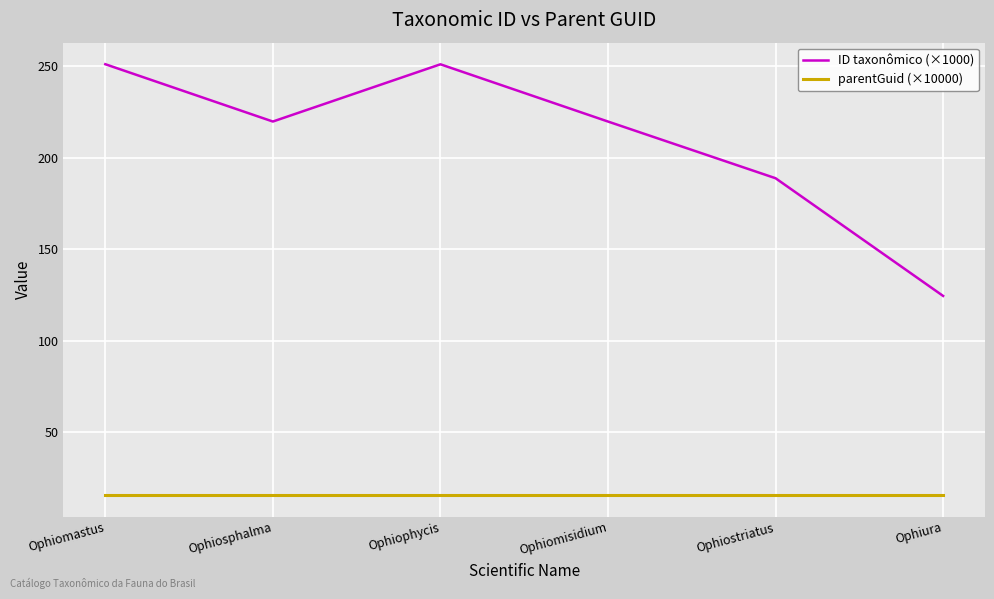

True or false: ID taxonômico (×1000) and parentGuid (×10000) cross at least once.

False